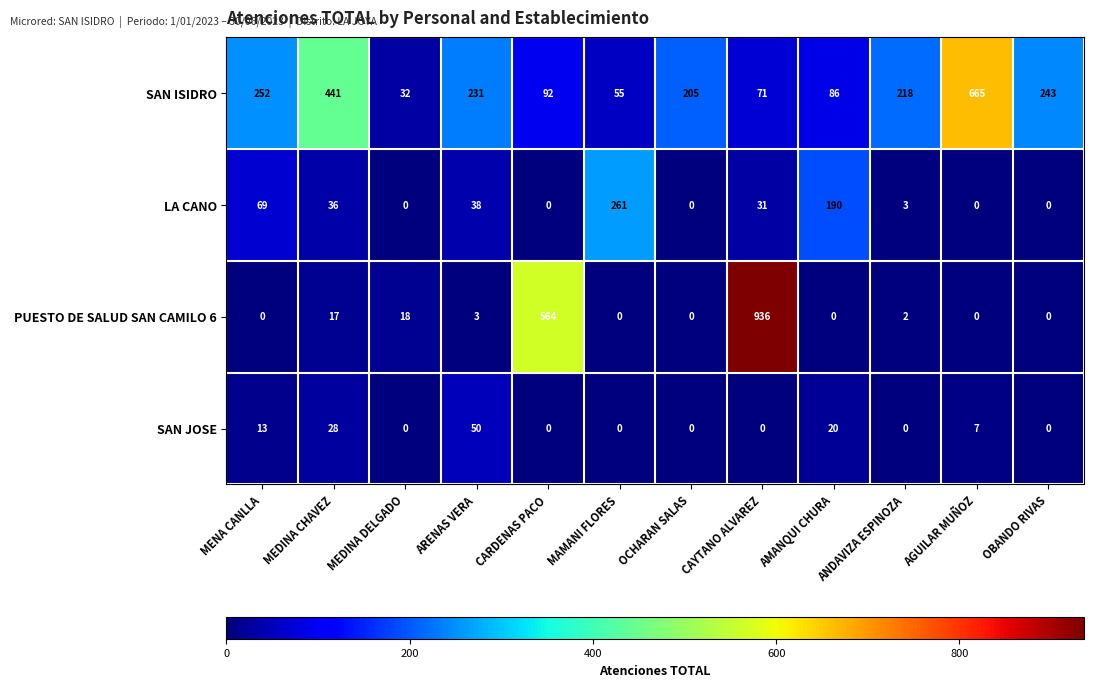

What is the average value of the LA CANO series?

52